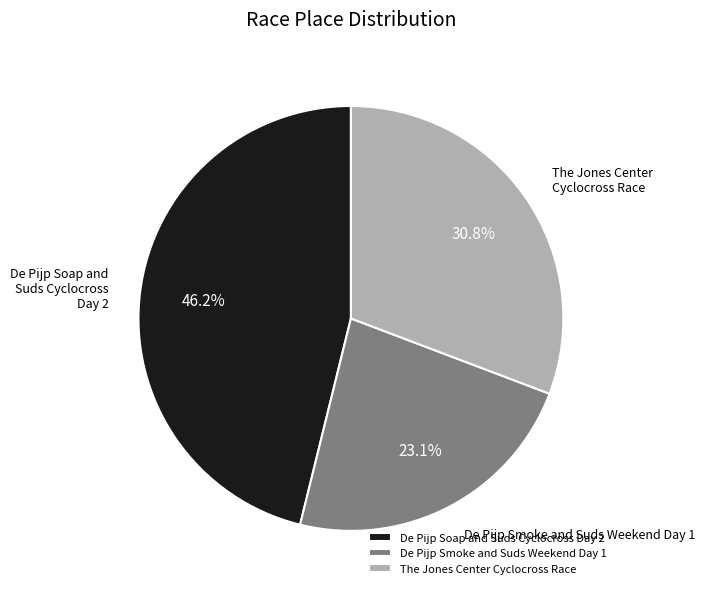

Count the number of slices in the pie.

3